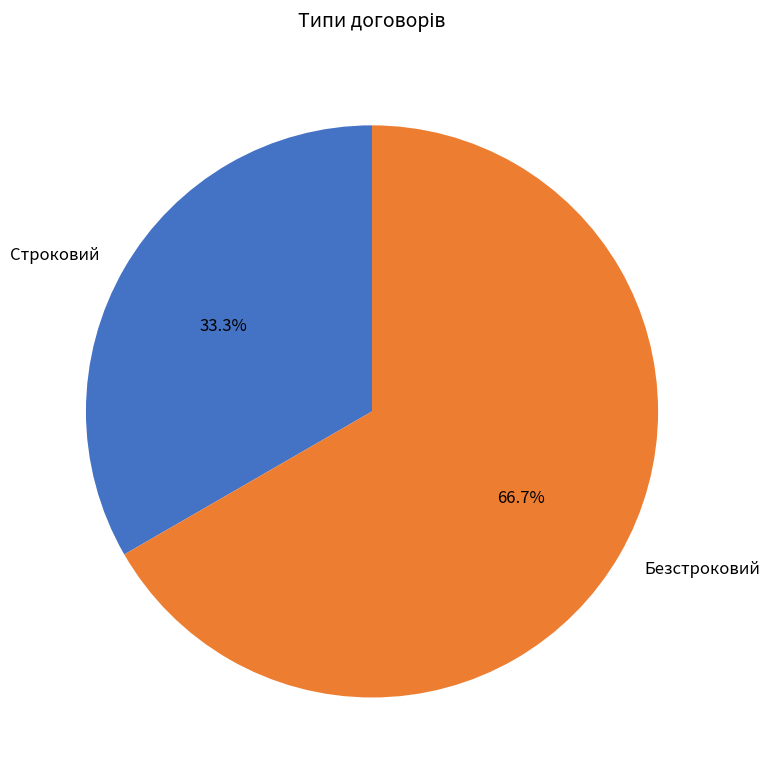

How many slices are in this pie chart?

2